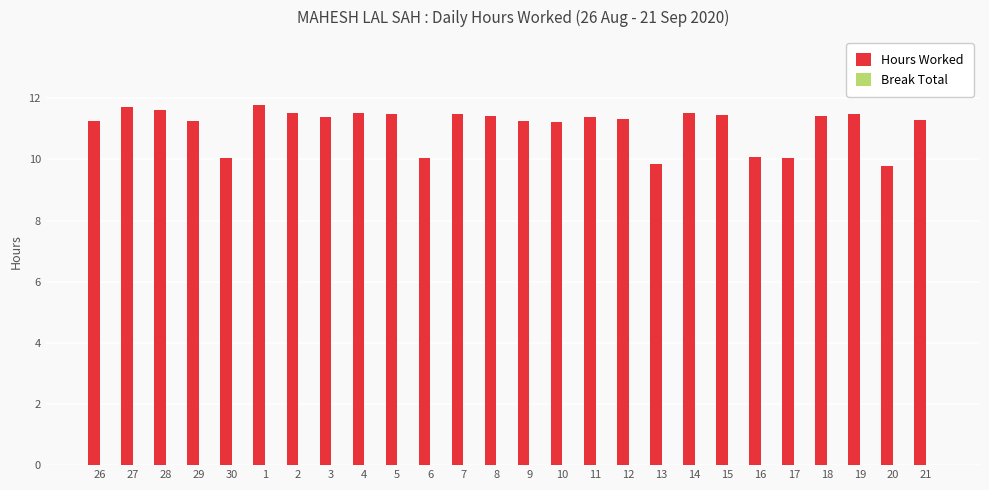

What is the smallest value displayed?

9.8